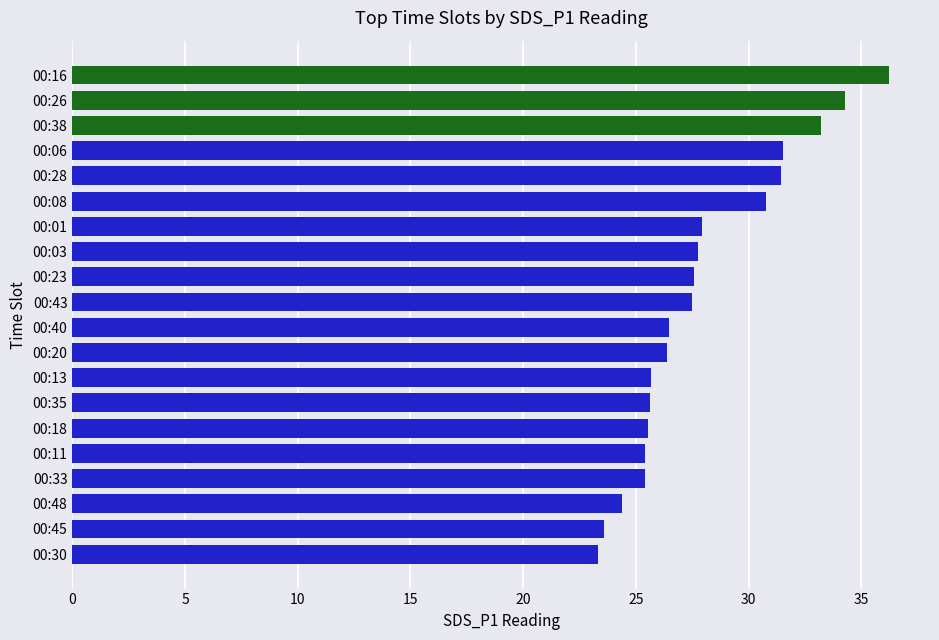

How many values are below 27?

10